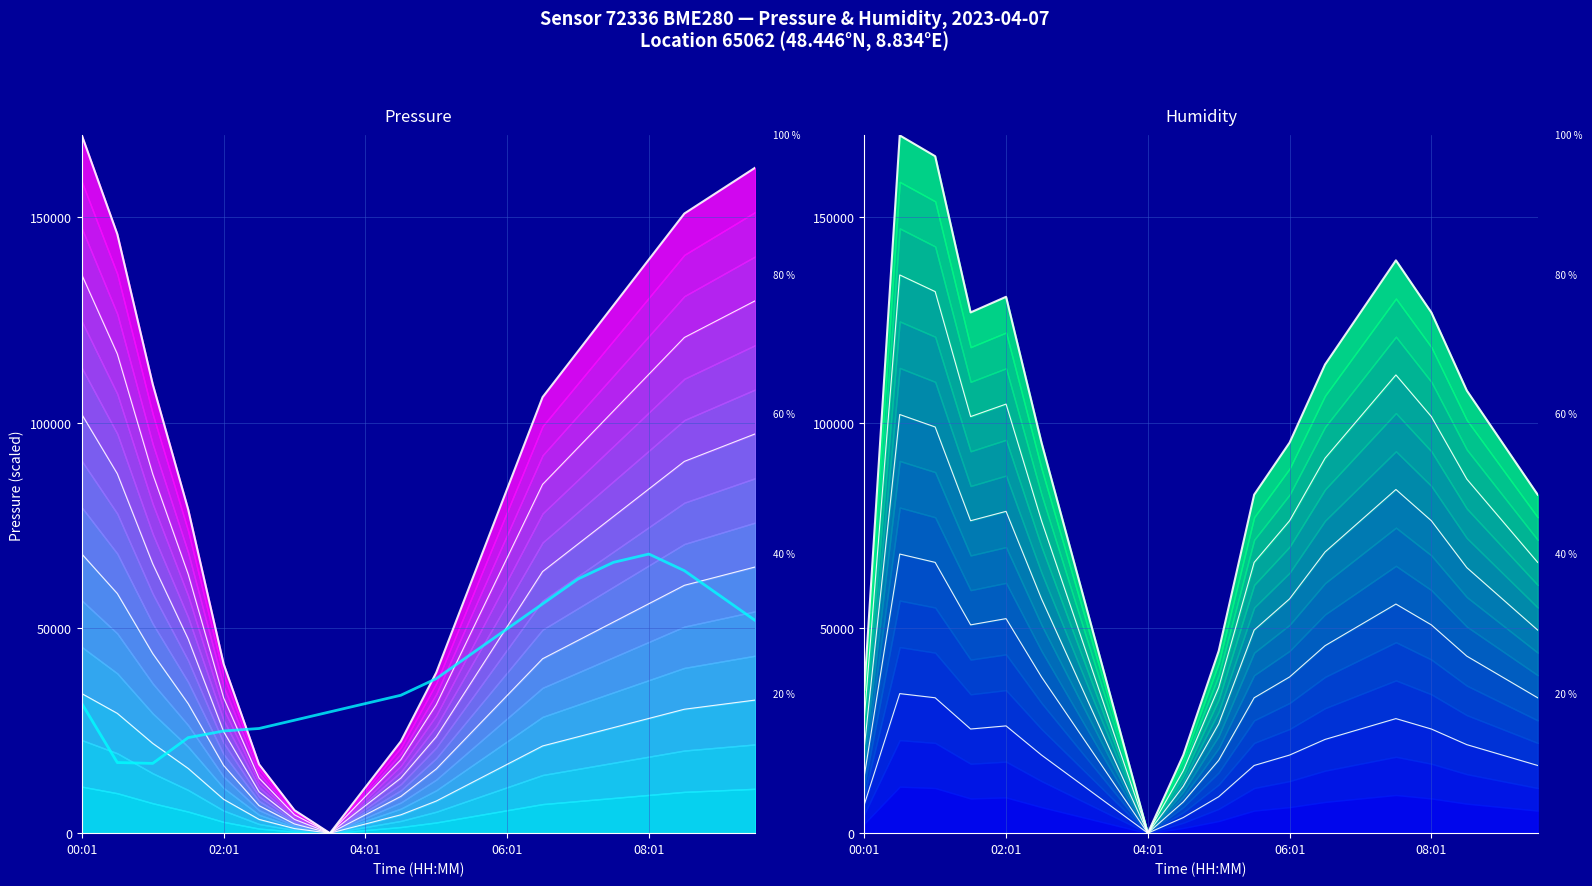

Which series has the largest total across all categories?

humidity